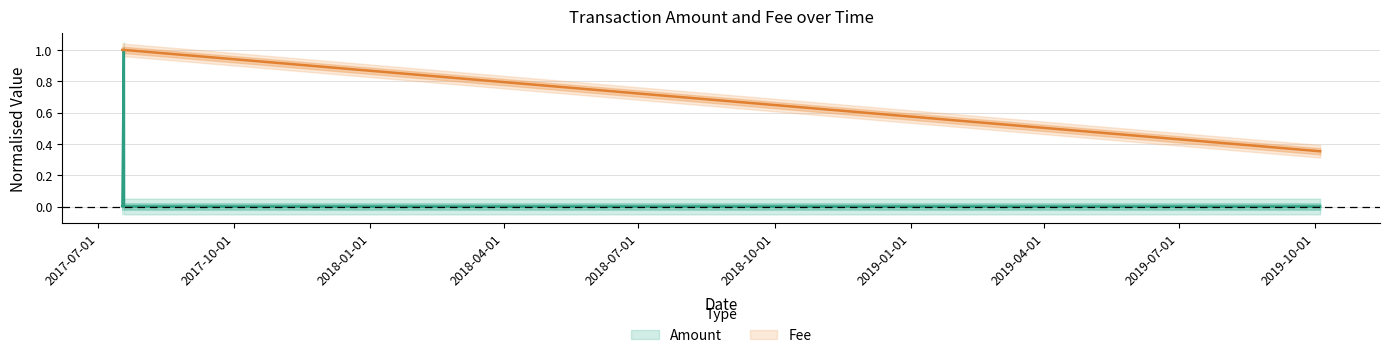

True or false: Fee has more than 2 interior local peaks.

False